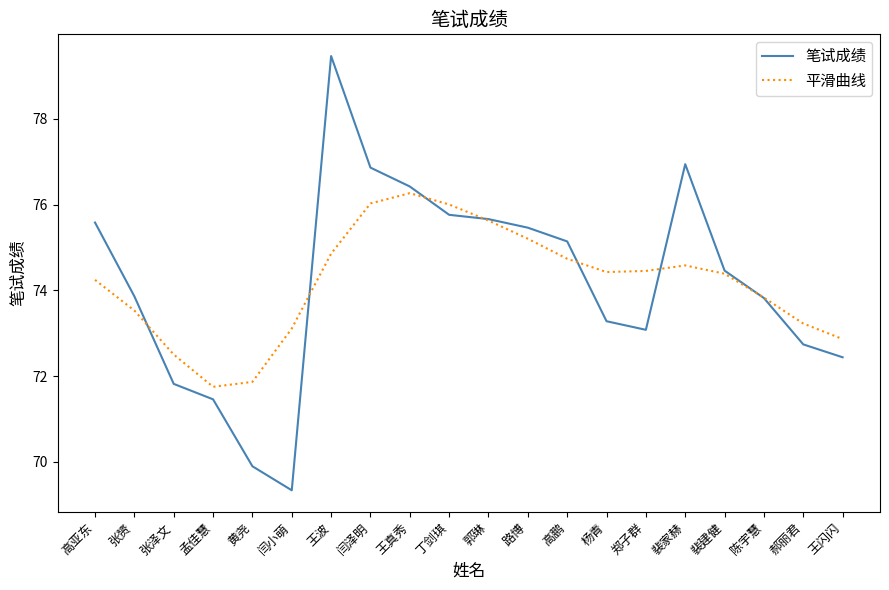

At which category is the sum across all series the highest?

王波